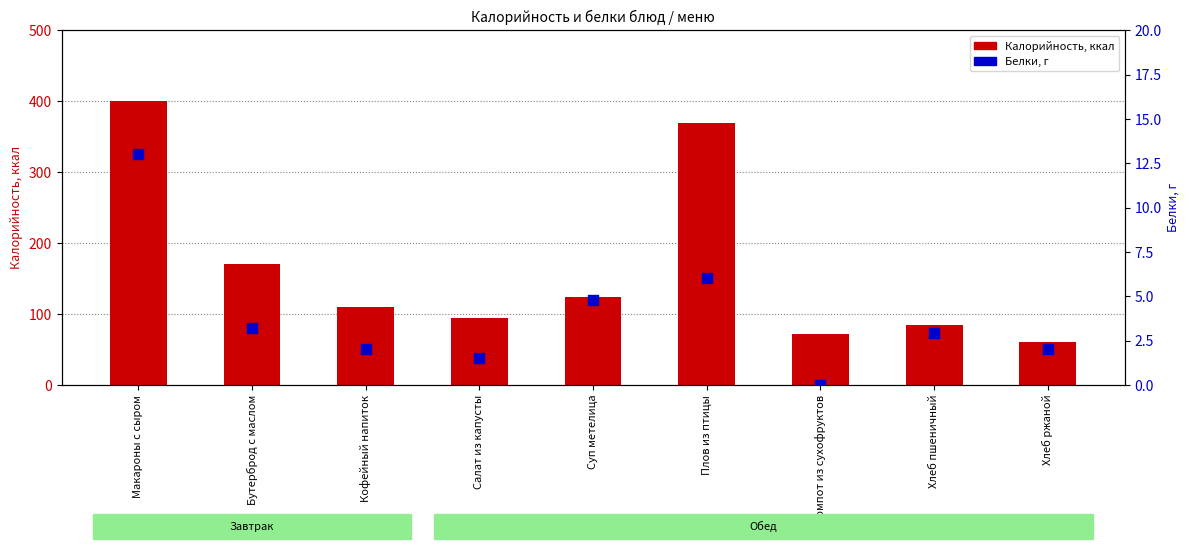

At which category is the sum across all series the highest?

Макароны с сыром